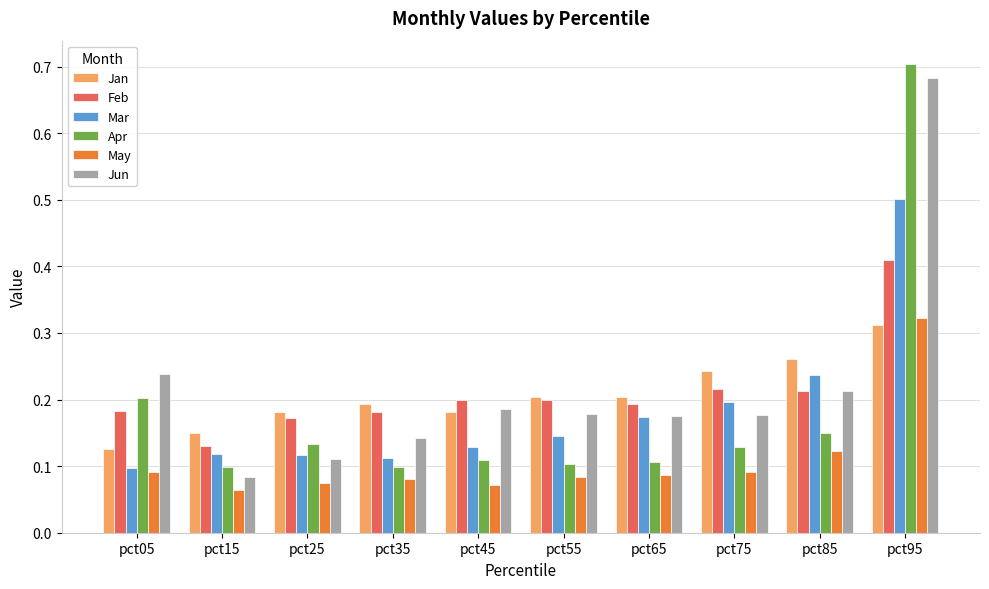

What is the sum of all Jun values?

2.2